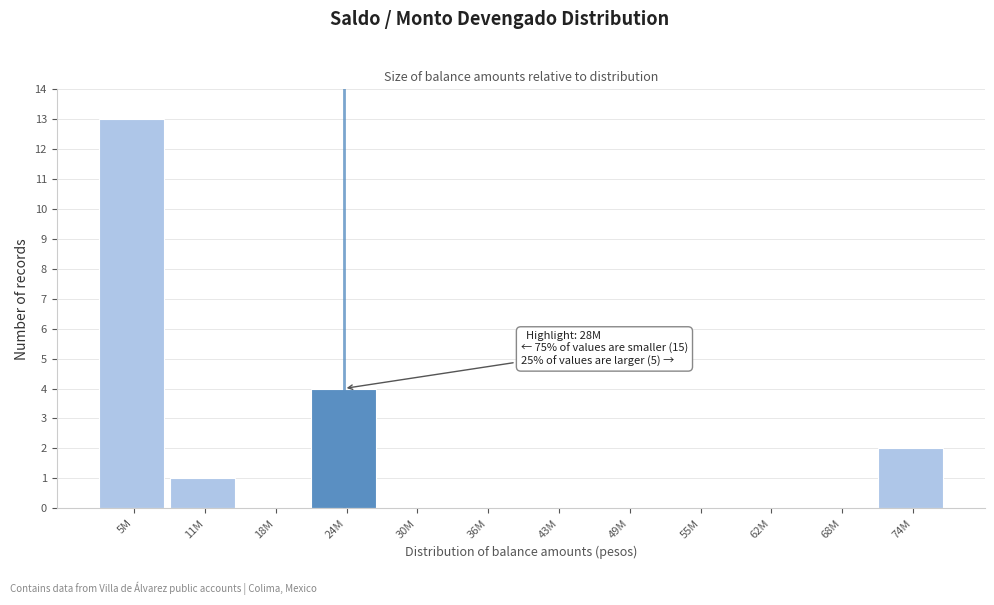

Reading right to left, list all the values displayed in this chart.

74M=2	68M=0	62M=0	55M=0	49M=0	43M=0	36M=0	30M=0	24M=4	18M=0	11M=1	5M=13